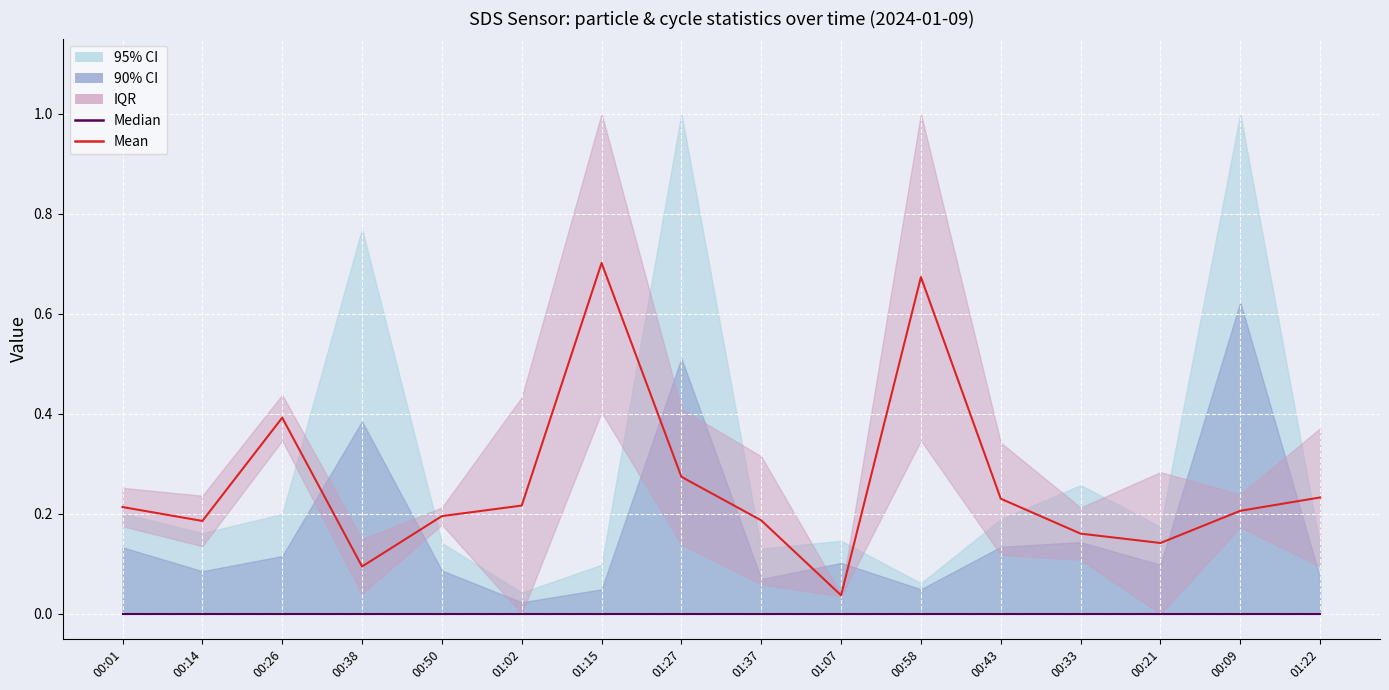

Is the value of Mean at 01:27 greater than the value of Median at 00:14?

Yes